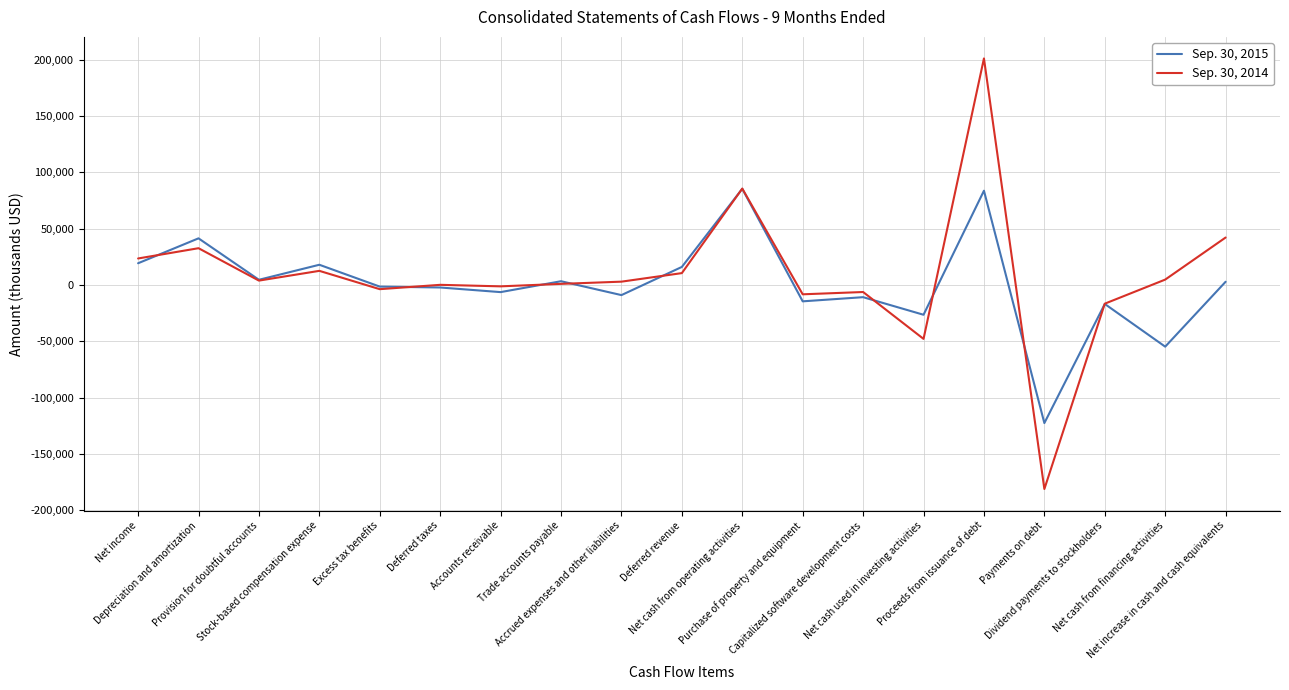

Which series ends up on top after the final intersection of Sep. 30, 2015 and Sep. 30, 2014?

Sep. 30, 2014